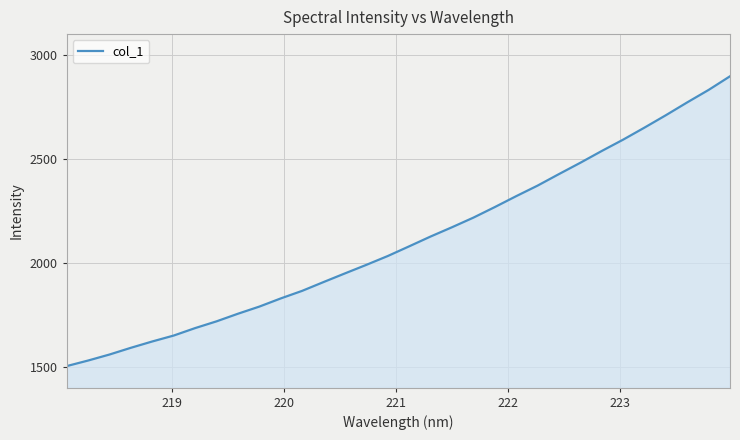

What is the minimum value shown in the chart?

1503.6